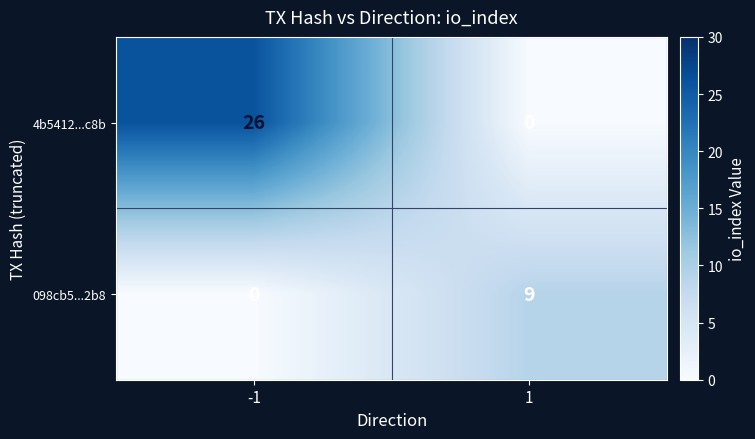

Reading left to right, transcribe all the data shown in this chart.

4b5412...c8b: -1=26	1=0
098cb5...2b8: -1=0	1=9